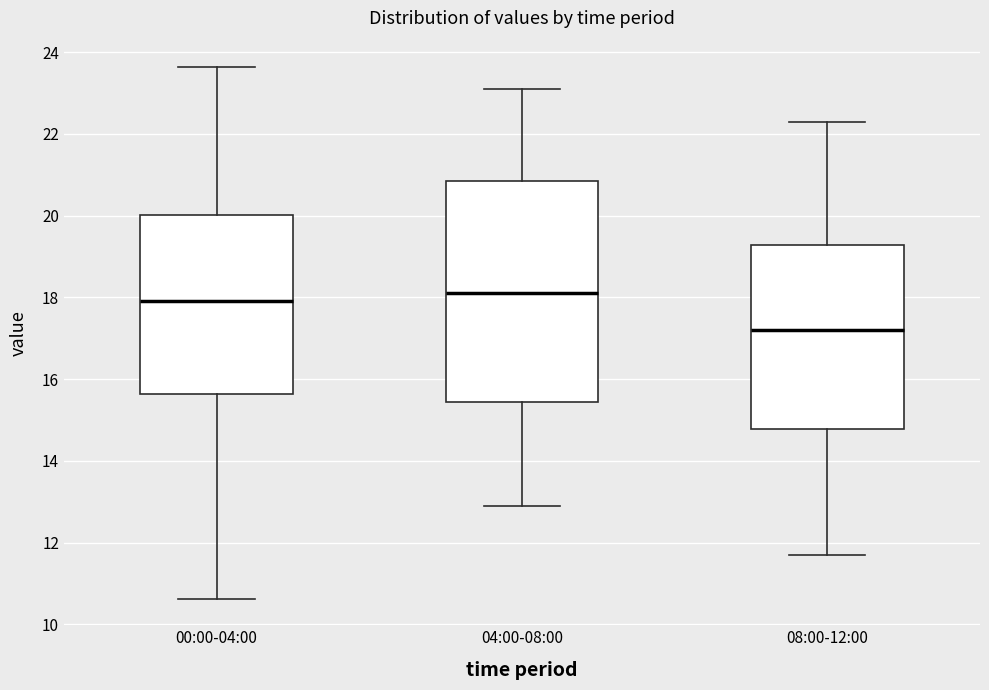

Which box's median line is the lowest?

08:00-12:00